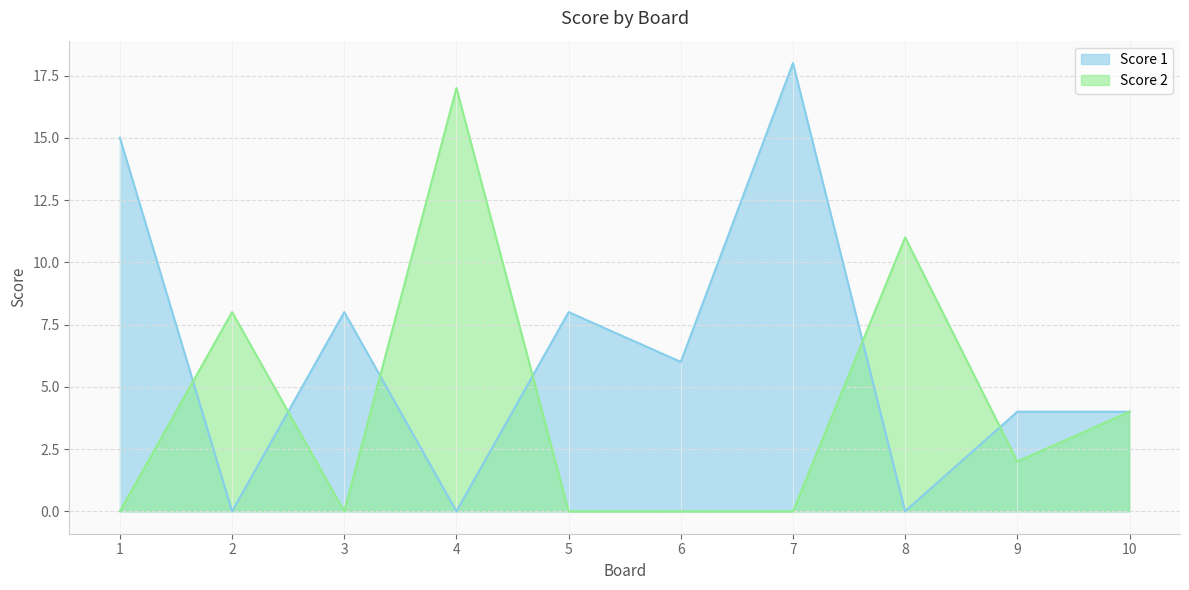

What is the difference between the Score 2 values at 4 and 1?

17